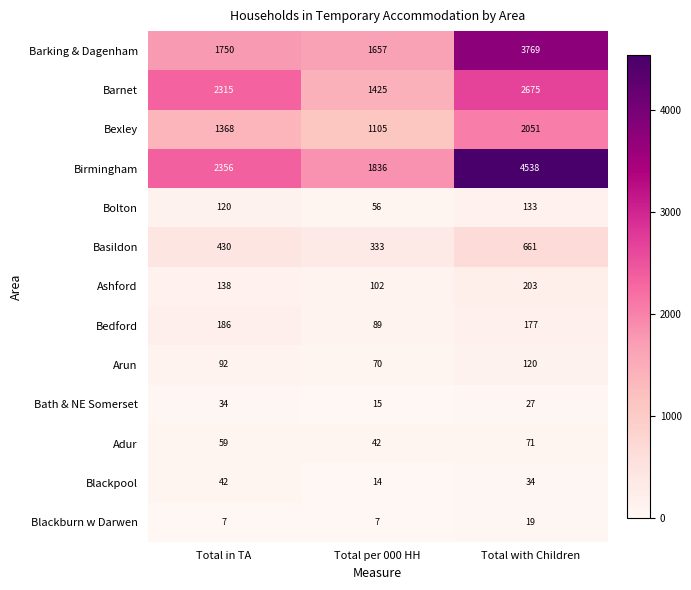

Which series has the largest total across all categories?

Birmingham